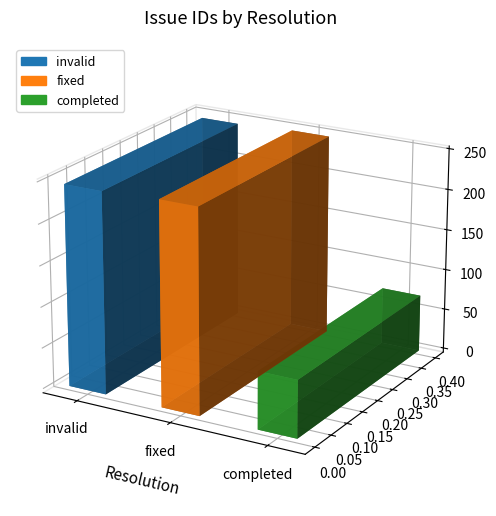

What is the value of the 3rd bar from the left?

70